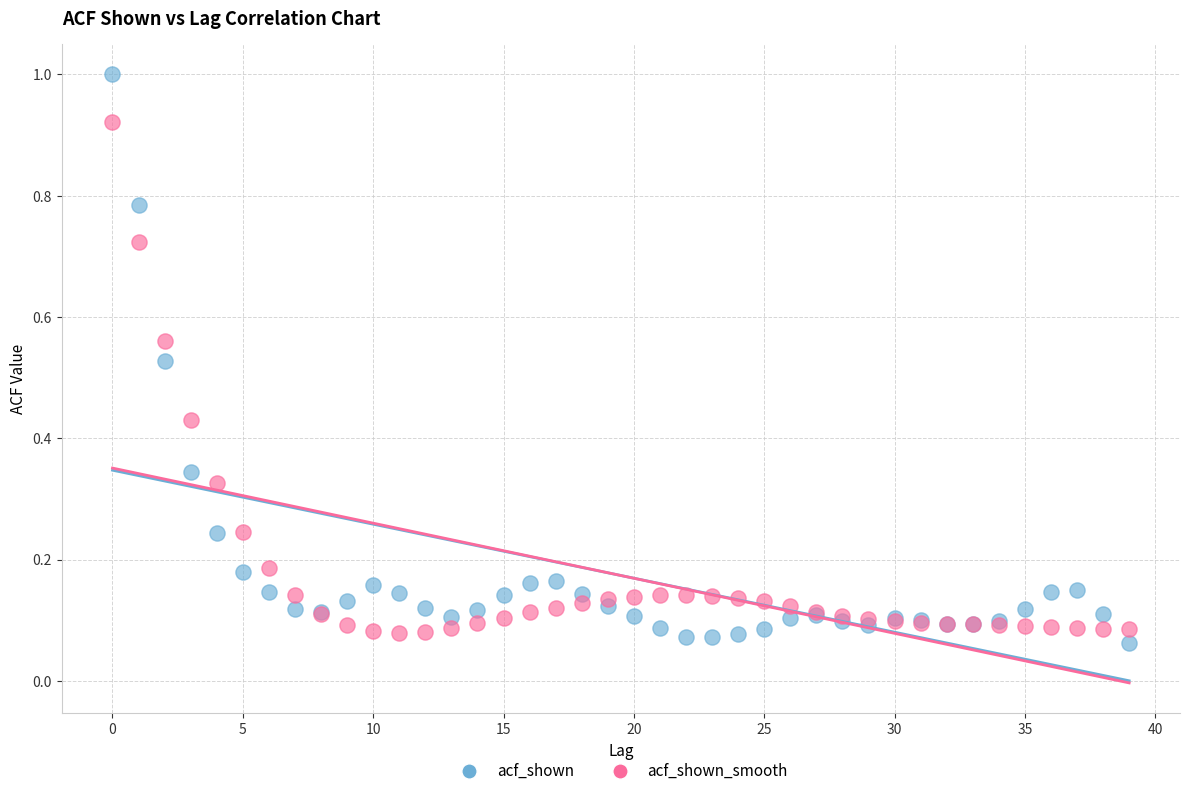

What are all the series names shown in the legend?

acf_shown, acf_shown_smooth